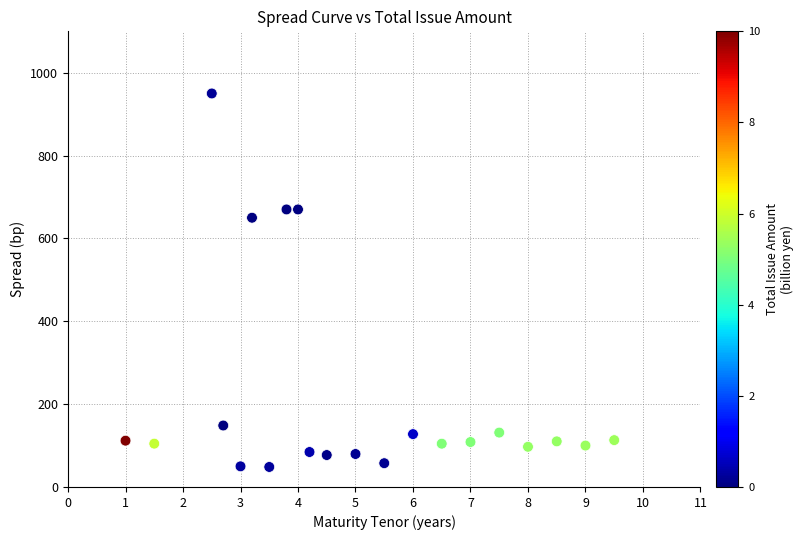

What is the range of Y values (max minus min)?

901.7